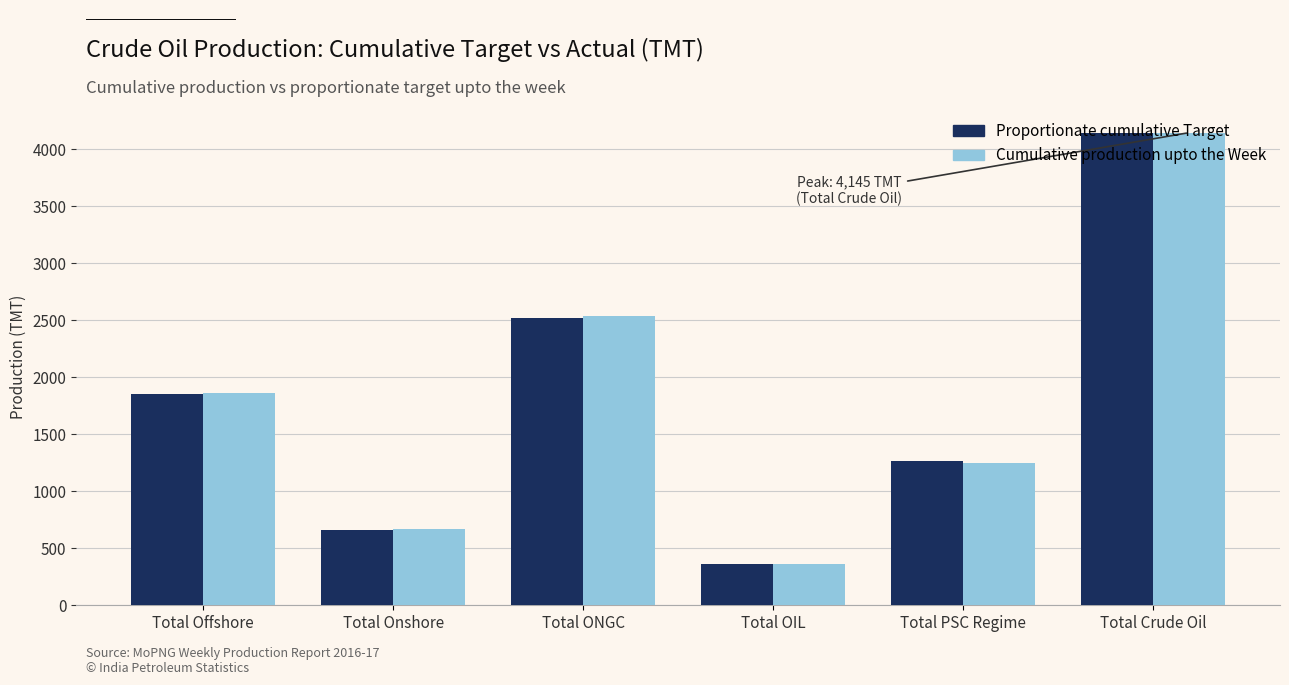

List the labels in order of Cumulative production upto the Week value, smallest first.

Total OIL, Total Onshore, Total PSC Regime, Total Offshore, Total ONGC, Total Crude Oil